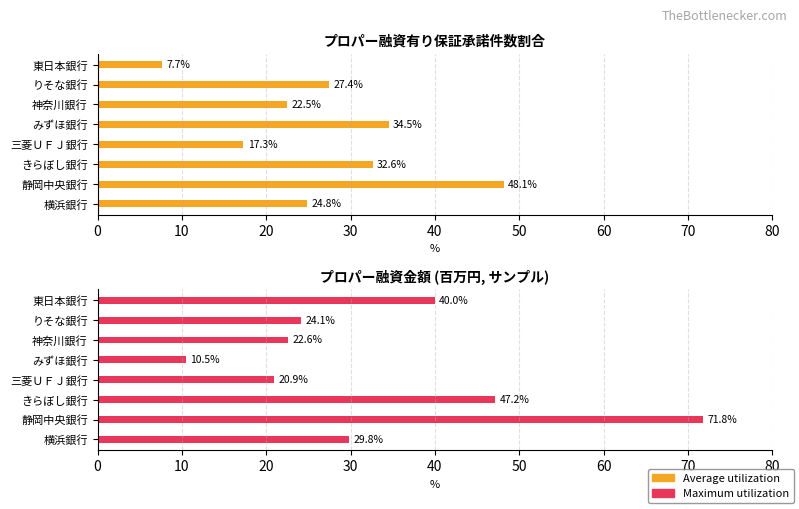

What is the total value across all series at 20?

79.8